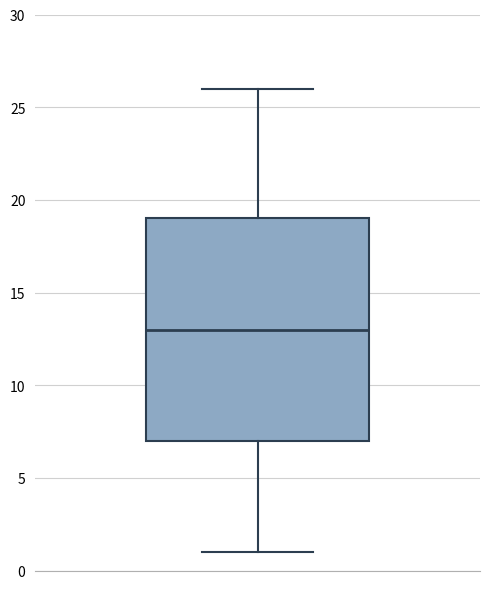

Transcribe this box plot: give where the median line is, the range the box spans, and where the two whiskers end, as read against the y-axis. The values are not printed on the chart, so give them approximately, as read against the axis.

median 13, box 7 to 19, whiskers 1 to 26